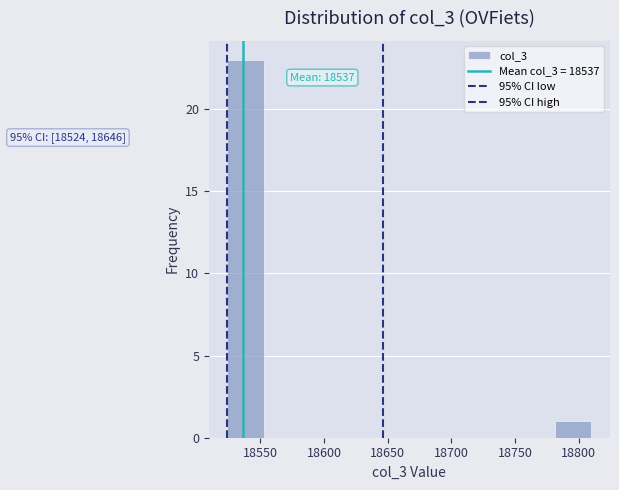

Which range on the x-axis has the tallest bar?

18525 to 18555